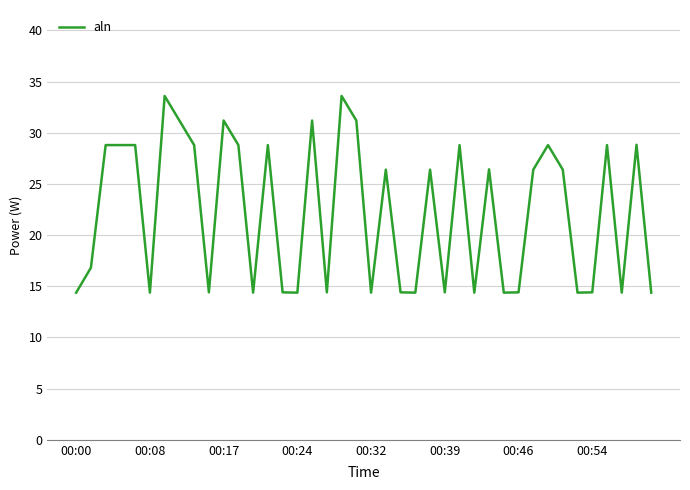

What is the difference between the maximum and minimum values?

19.2